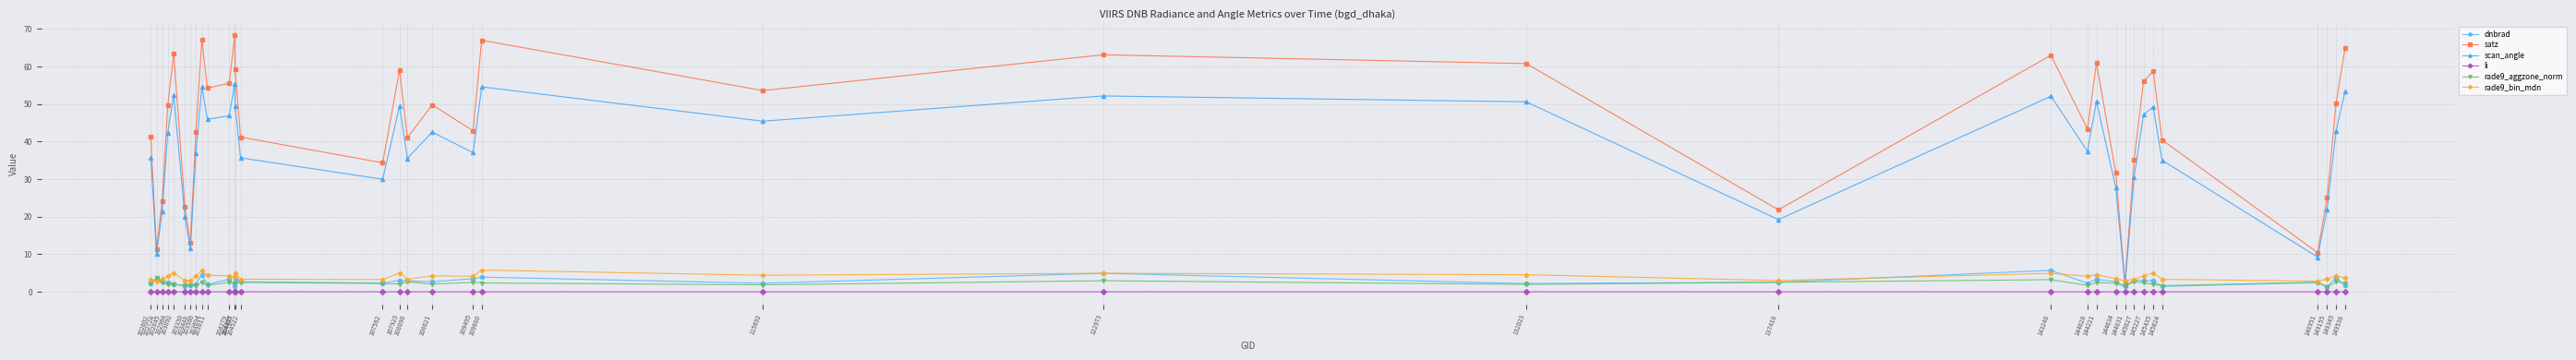

What is the sum of the satz values at 103566 and 104405?

101.8